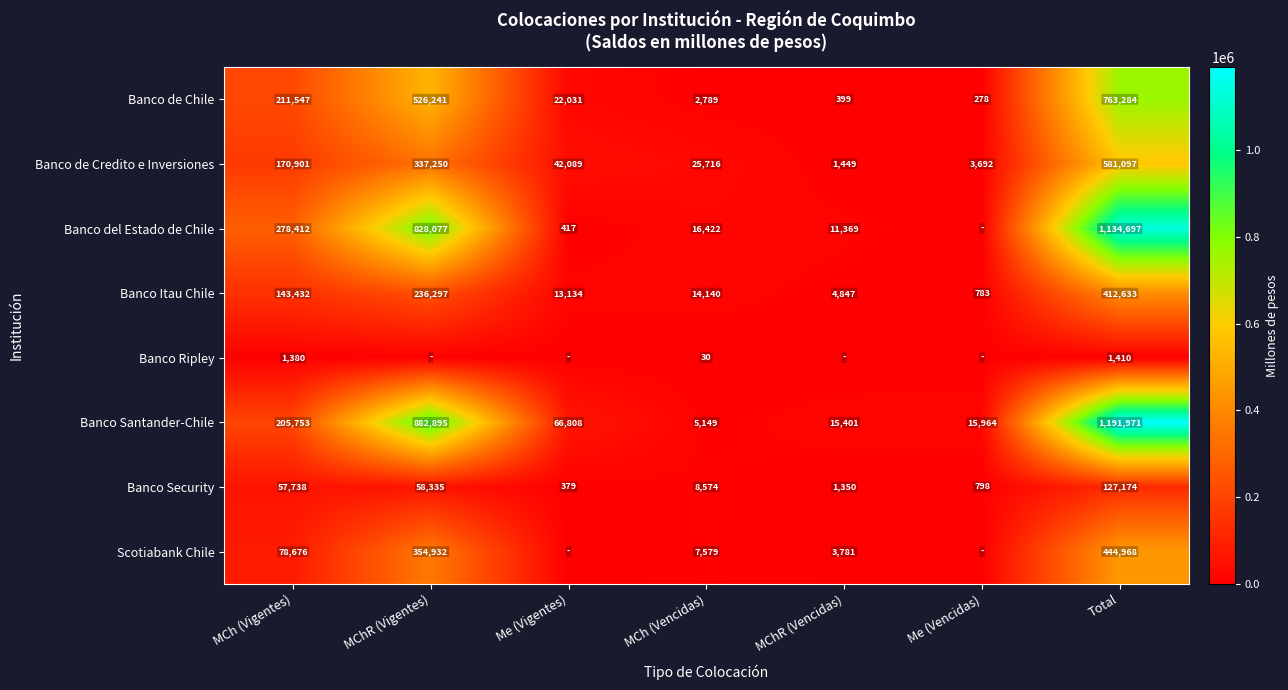

The value of Banco de Chile at MCh (Vigentes) is 211547. True or false?

True